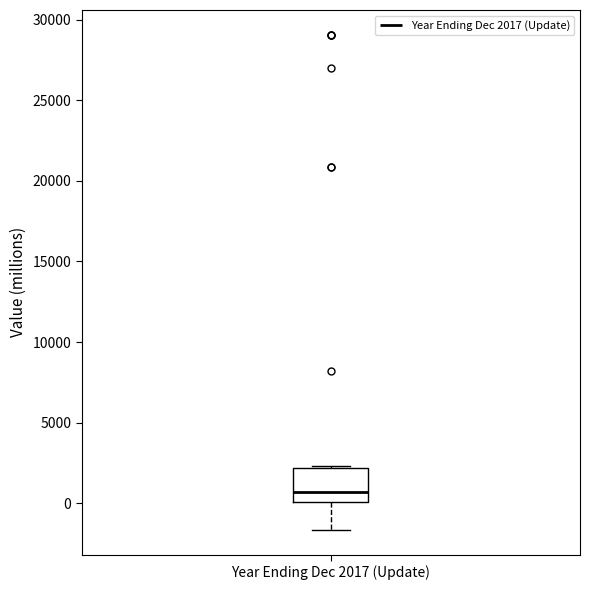

Read this box plot against the y-axis: the position of the median line, the range covered by the box, and the ends of both whiskers. The values are not printed on the chart, so give them approximately, as read against the axis.

median 500, box 0 to 2000, whiskers -1500 to 2500